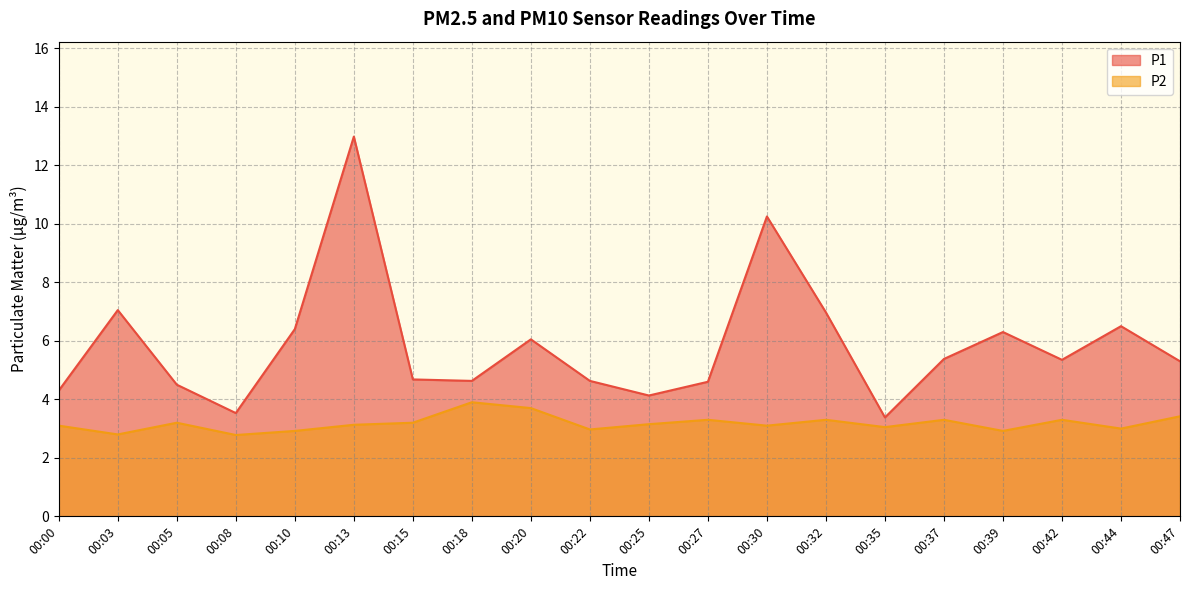

At which category does P2 reach its first local peak?

00:05